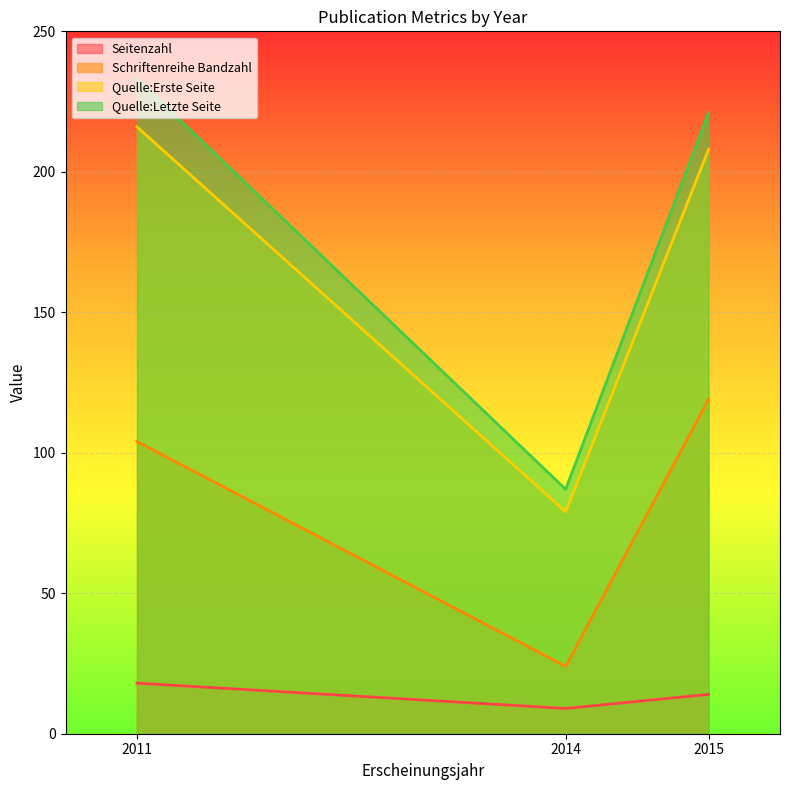

What is the greatest value displayed?

233